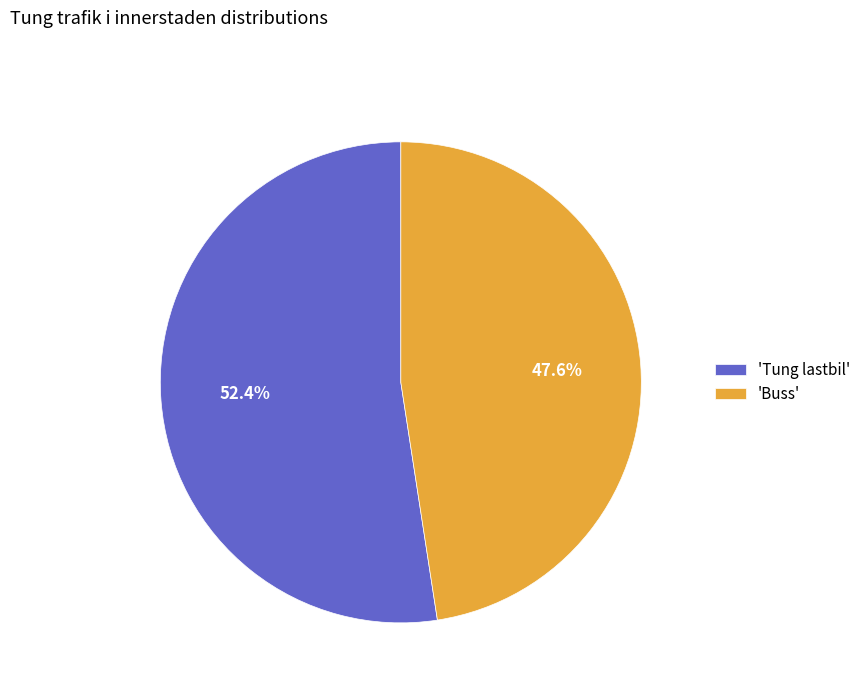

Which slice is the largest?

'Tung lastbil'